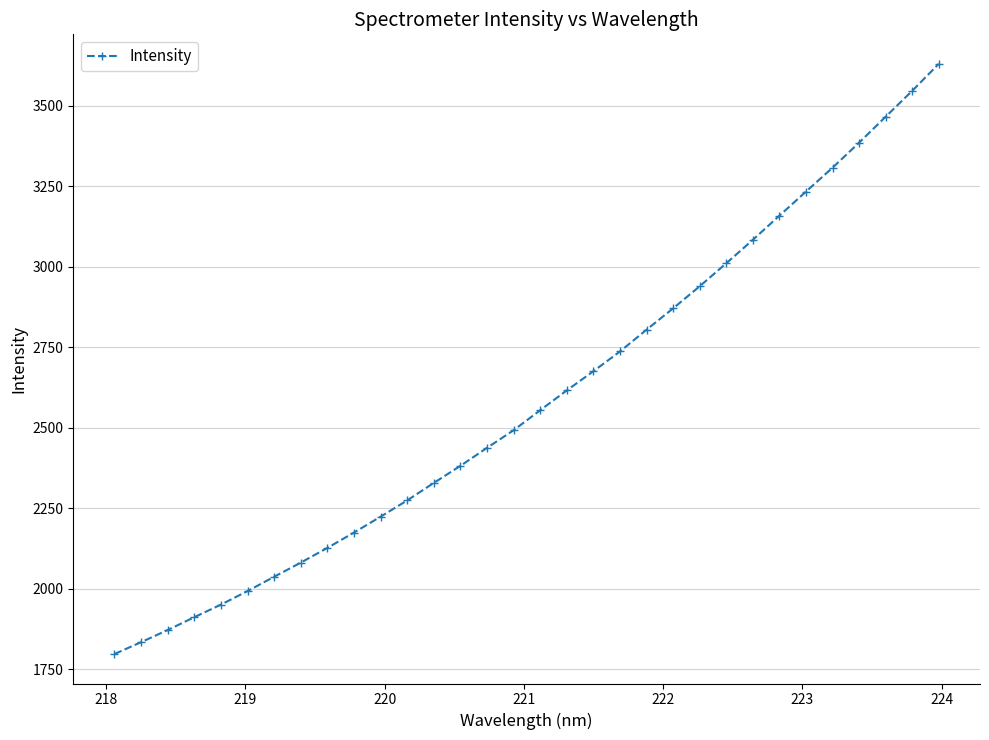

What is the maximum value shown in the chart?

3630.4